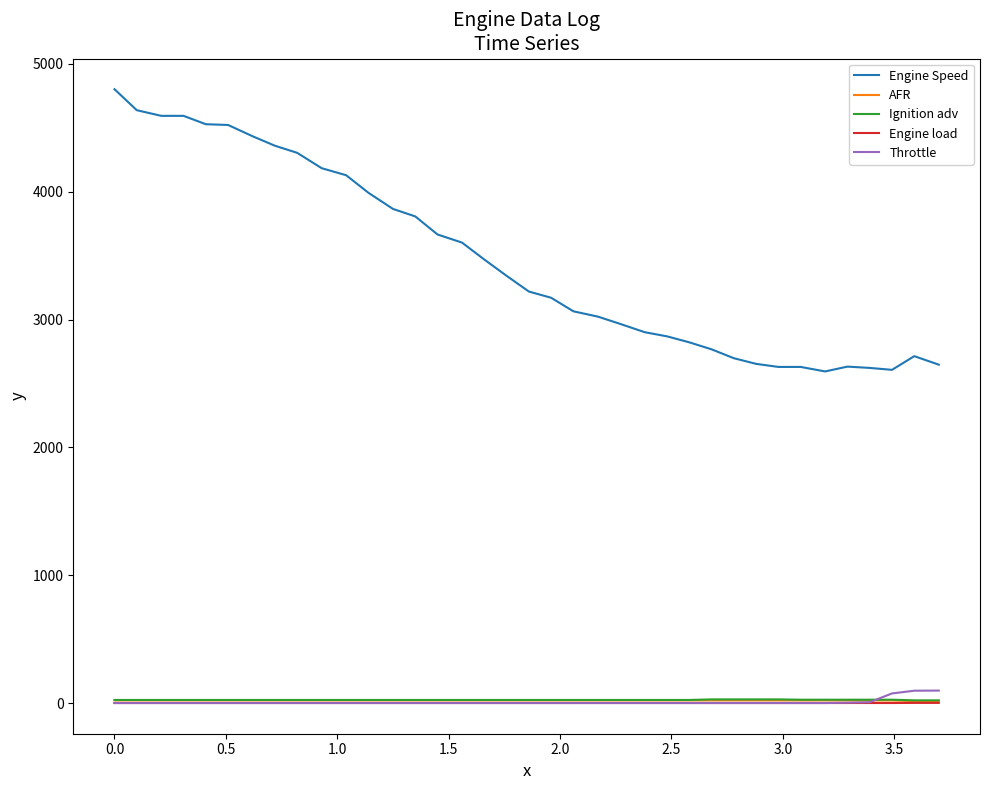

True or false: AFR and Engine Speed cross at least once.

False